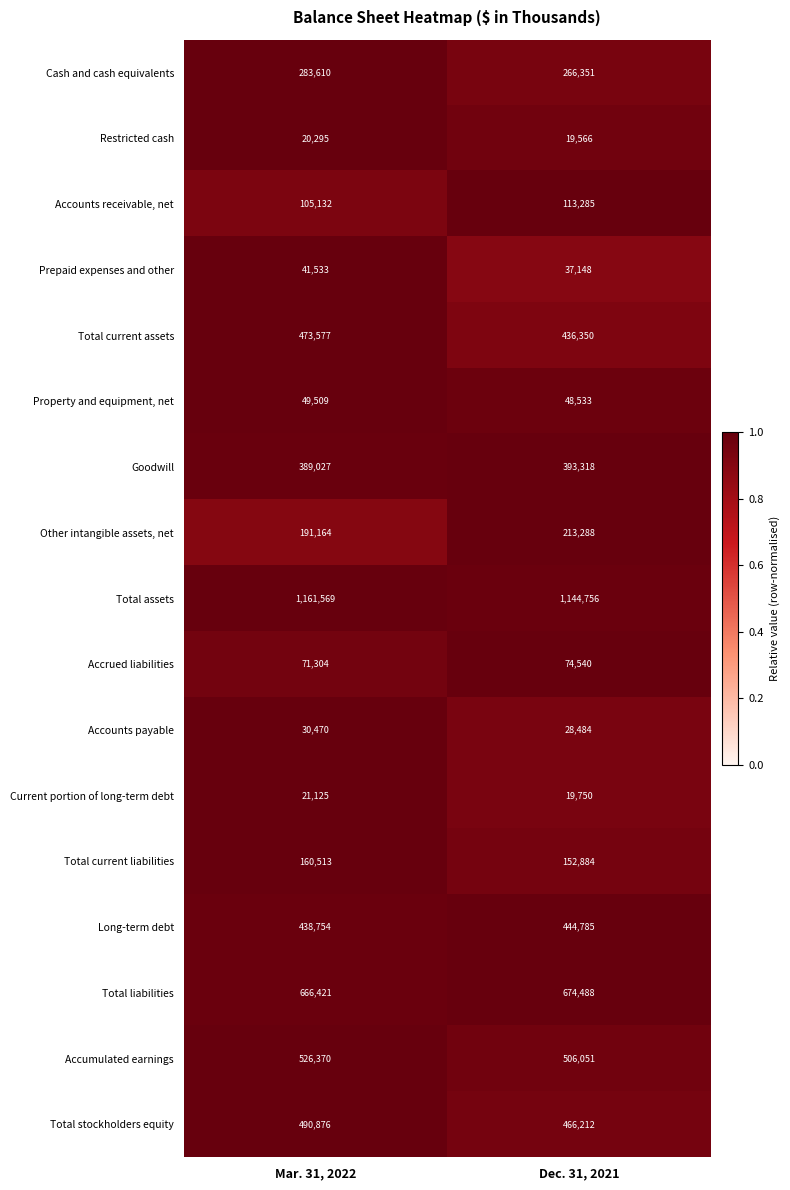

True or false: Prepaid expenses and other has a value of 41533 at Mar. 31, 2022.

True